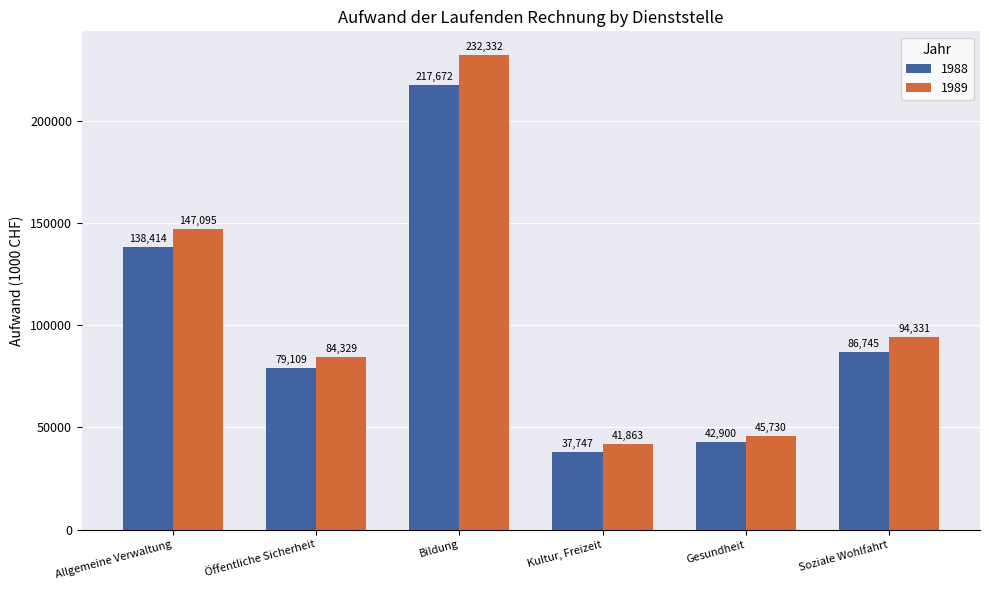

Reading right to left, list all the values displayed in this chart.

1988: Soziale Wohlfahrt=86745	Gesundheit=42900	Kultur, Freizeit=37747	Bildung=217672	Öffentliche Sicherheit=79109	Allgemeine Verwaltung=138414
1989: Soziale Wohlfahrt=94331	Gesundheit=45730	Kultur, Freizeit=41863	Bildung=232332	Öffentliche Sicherheit=84329	Allgemeine Verwaltung=147095